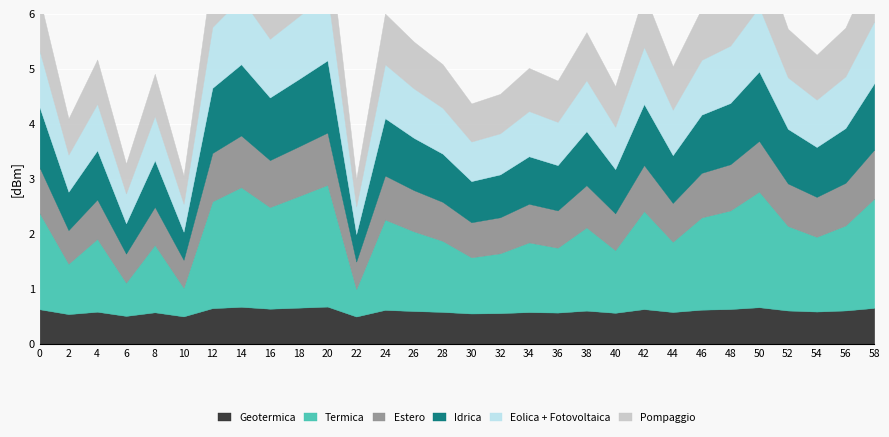

True or false: Termica and Eolica + Fotovoltaica cross at least once.

False